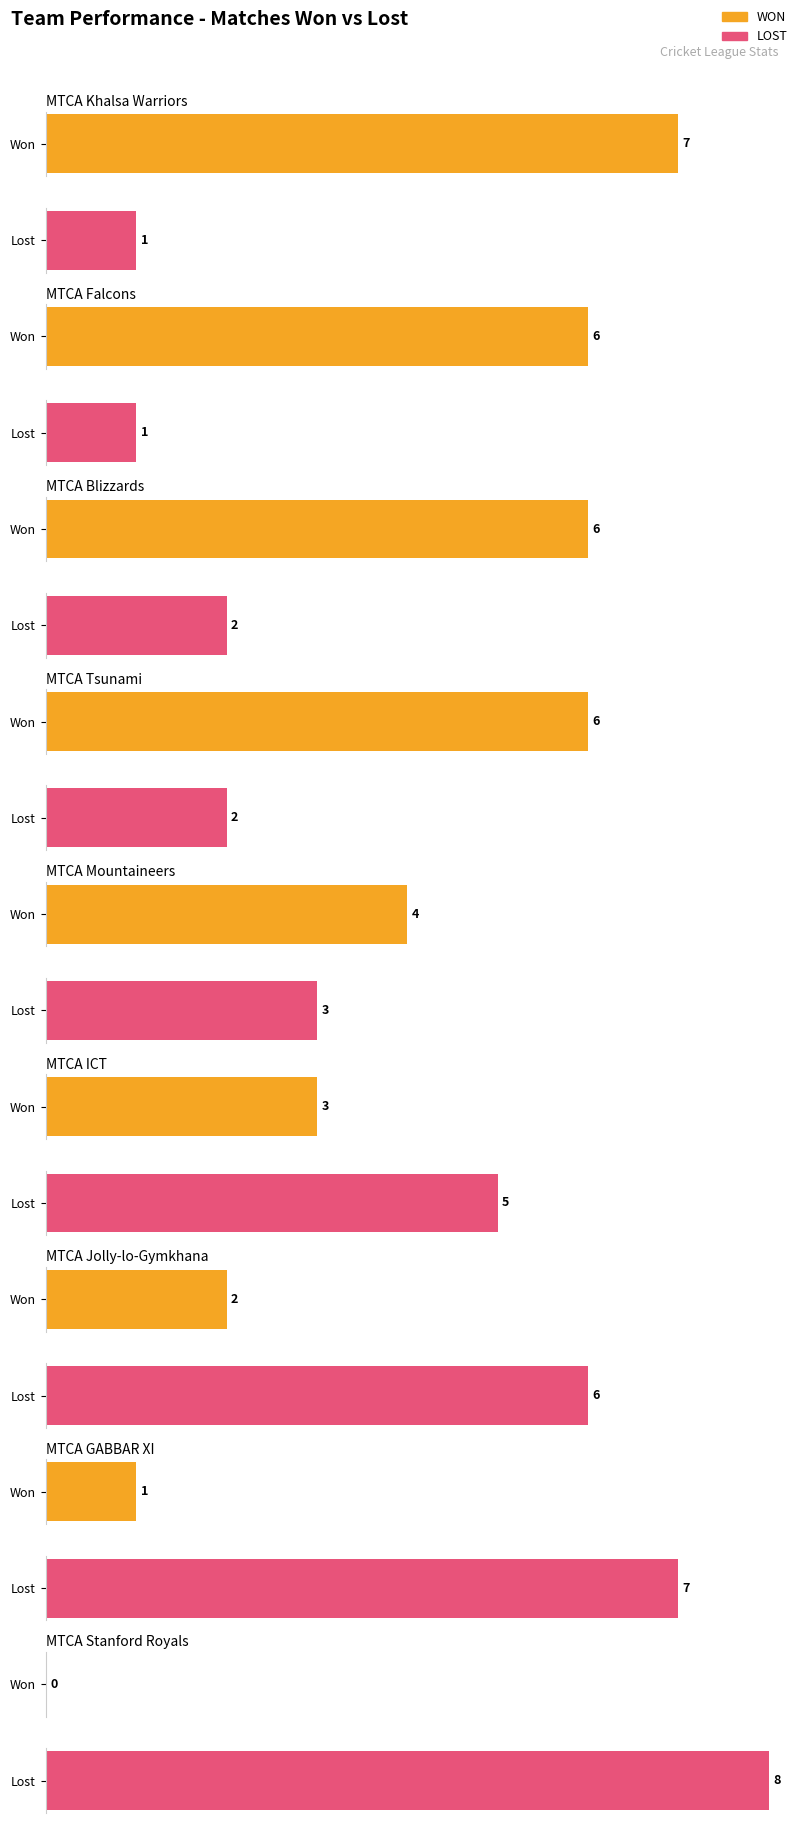

What is the total value across all series at MTCA Tsunami?

8